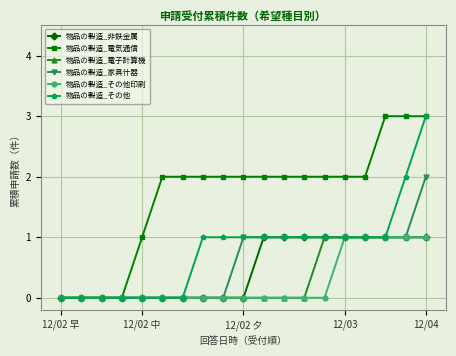

Reading left to right, transcribe all the data shown in this chart.

物品の製造_非鉄金属: 0	0	0	0	0	0	0	0	0	0	1	1	1	1	1	1	1	1	1
物品の製造_電気通信: 0	0	0	0	1	2	2	2	2	2	2	2	2	2	2	2	3	3	3
物品の製造_電子計算機: 0	0	0	0	0	0	0	0	0	0	0	0	0	1	1	1	1	1	1
物品の製造_家具什器: 0	0	0	0	0	0	0	0	0	1	1	1	1	1	1	1	1	1	2
物品の製造_その他印刷: 0	0	0	0	0	0	0	0	0	0	0	0	0	0	1	1	1	1	1
物品の製造_その他: 0	0	0	0	0	0	0	1	1	1	1	1	1	1	1	1	1	2	3